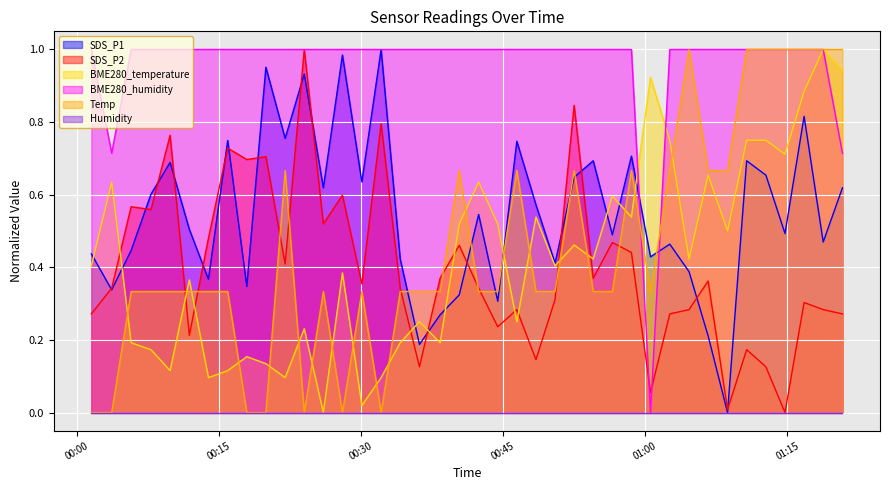

What is the total value across all series at 2021/12/09 01:14:46?

3.2